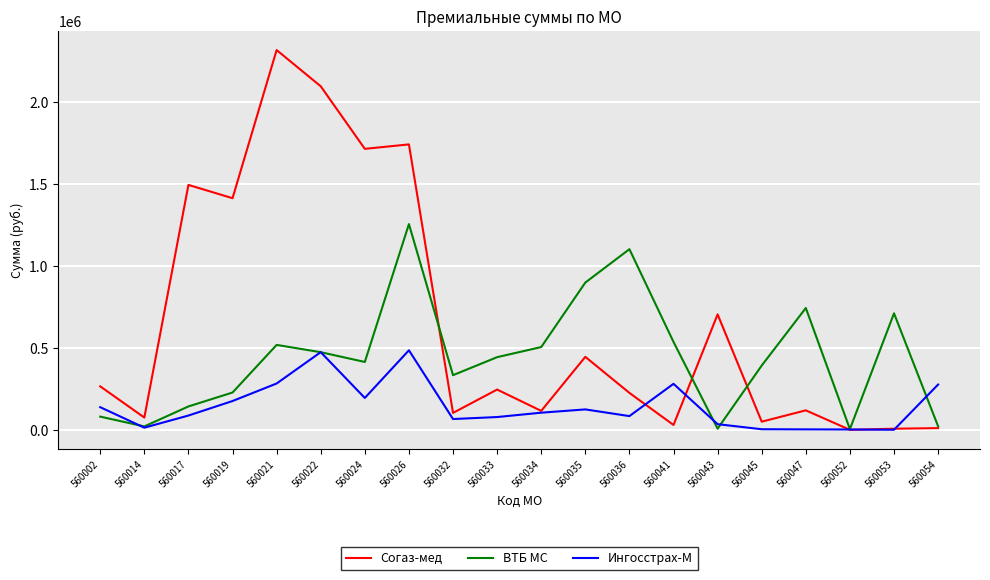

What is the approximate value of ВТБ МС at 560032, to the nearest 10?

335130